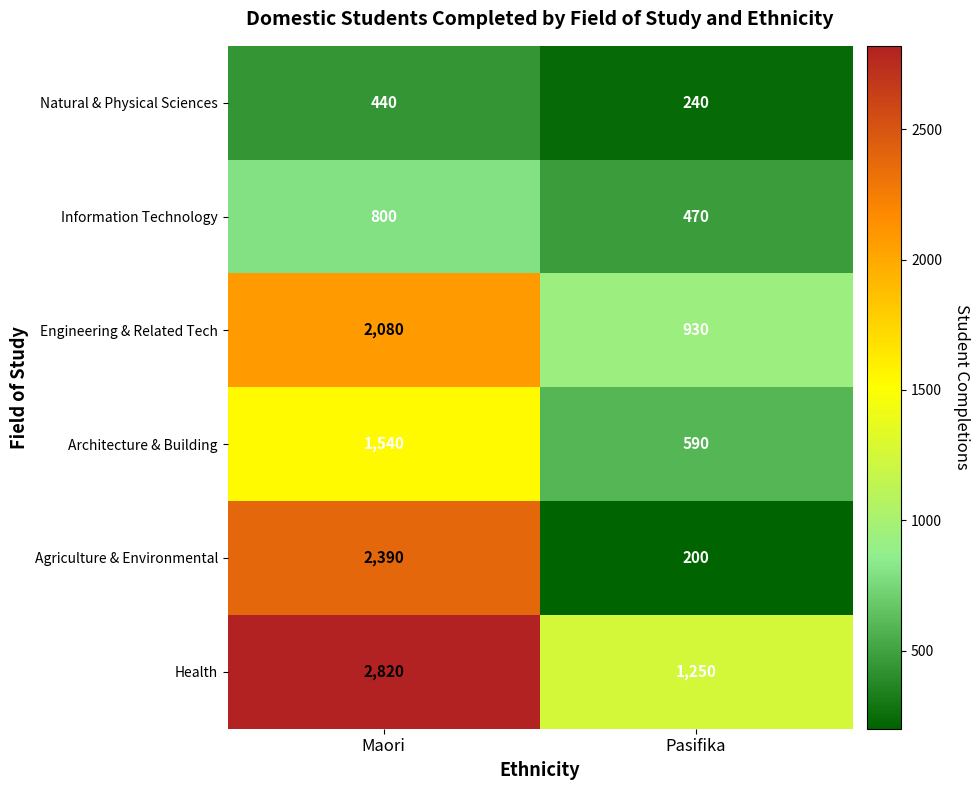

How many data points does each series have?

2